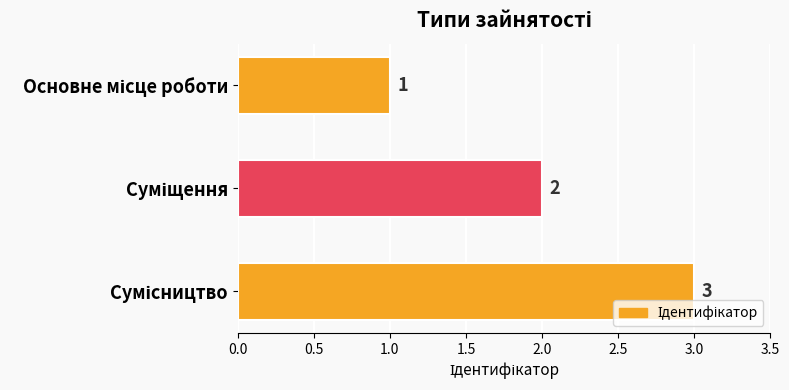

What is the minimum value shown in the chart?

1